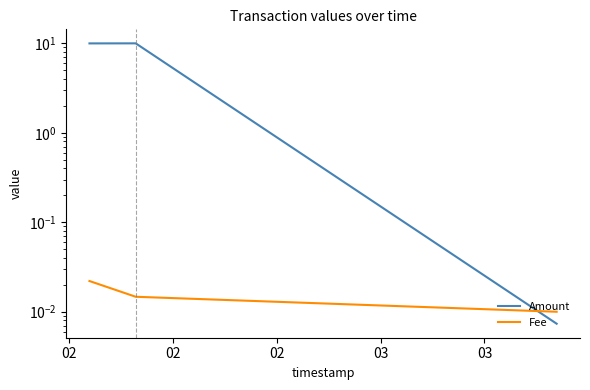

Does the chart have visible grid lines?

No